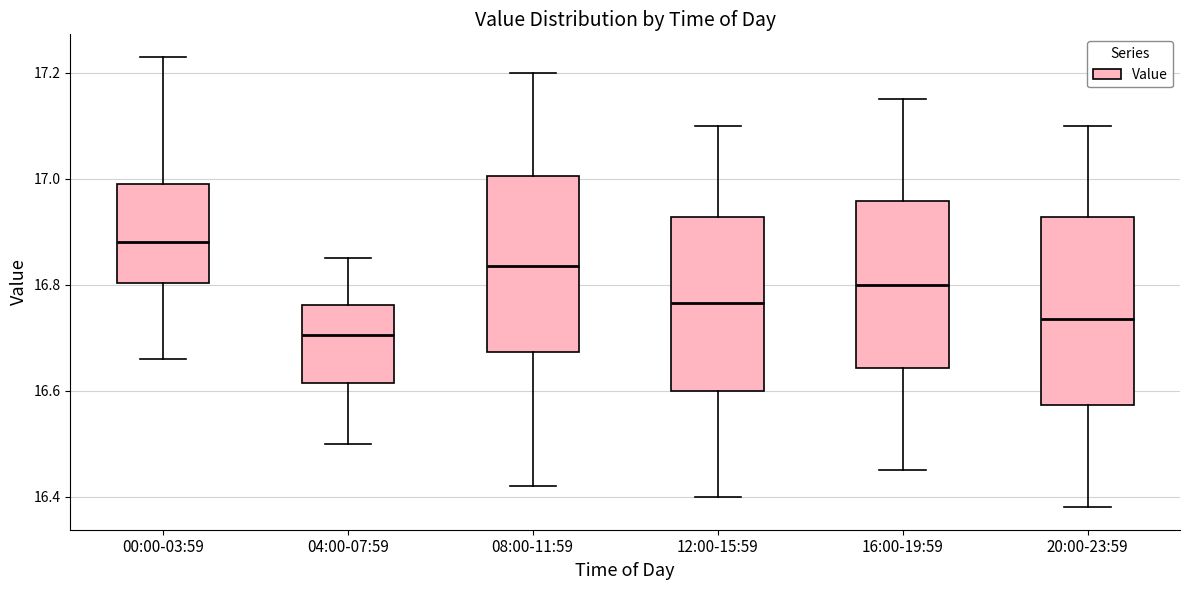

Comparing the boxes themselves (not the whiskers), which one is the tallest?

20:00-23:59